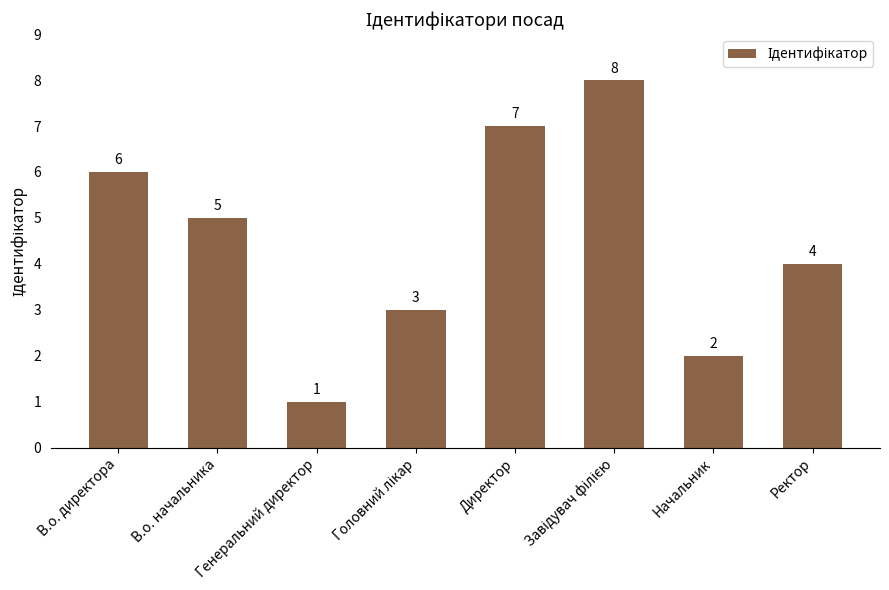

What is the sum of all values?

36